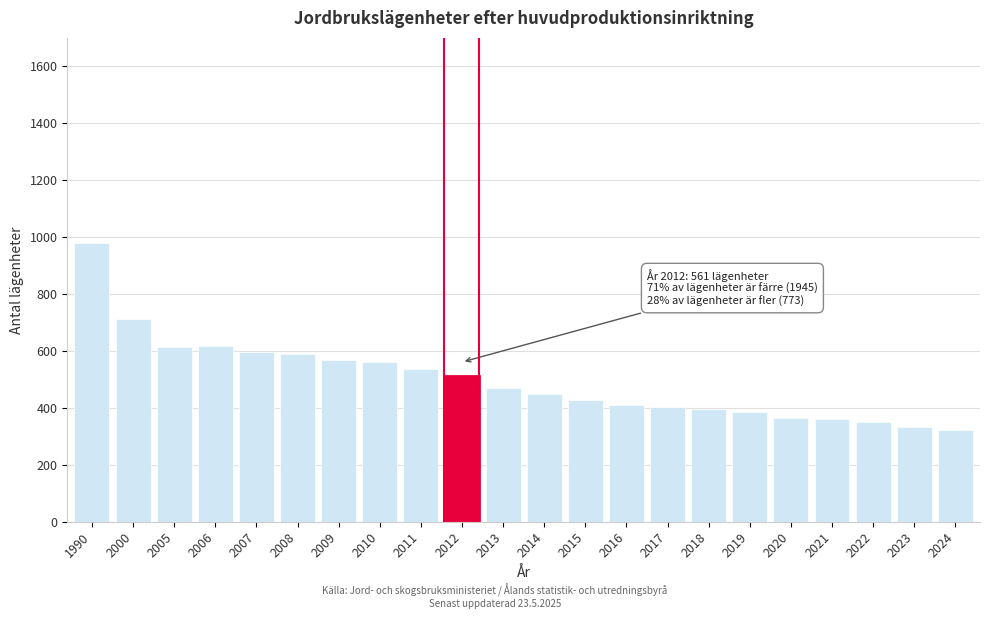

True or false: the data shows 162 at 2015.

False